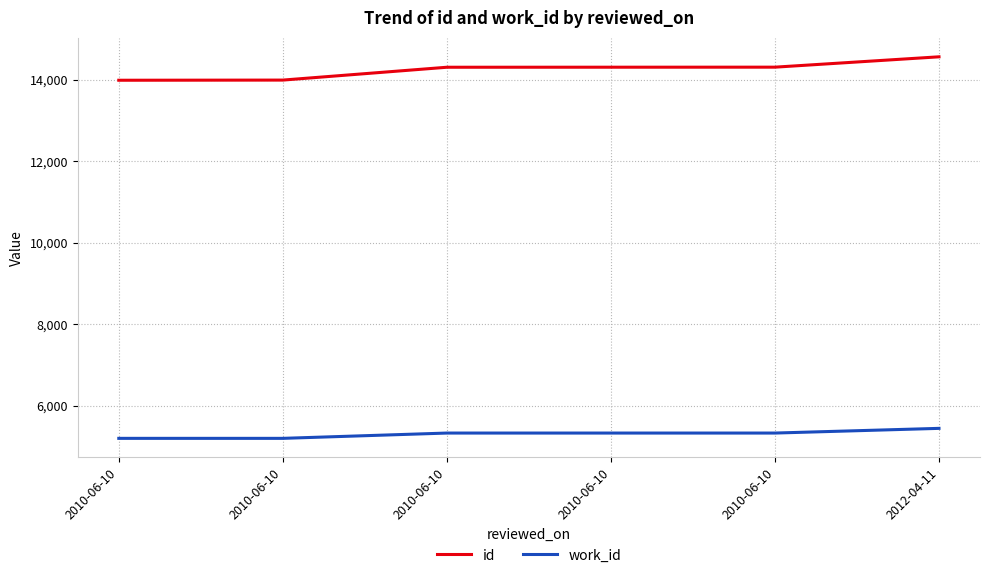

Which label corresponds to the smallest value in the chart?

2010-06-10